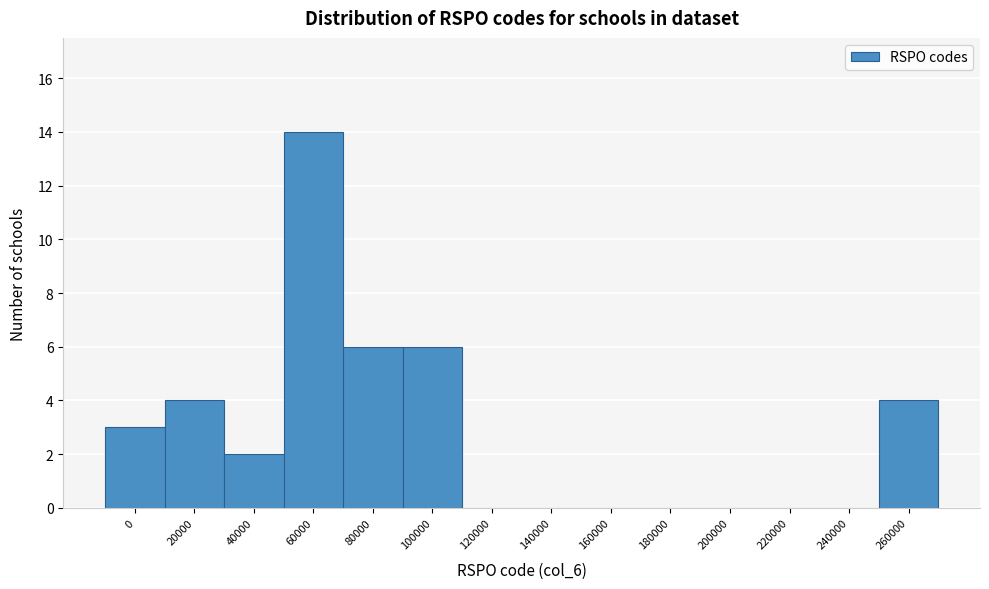

Reading left to right, list all the values displayed in this chart.

0=3	20000=4	40000=2	60000=14	80000=6	100000=6	120000=0	140000=0	160000=0	180000=0	200000=0	220000=0	240000=0	260000=4